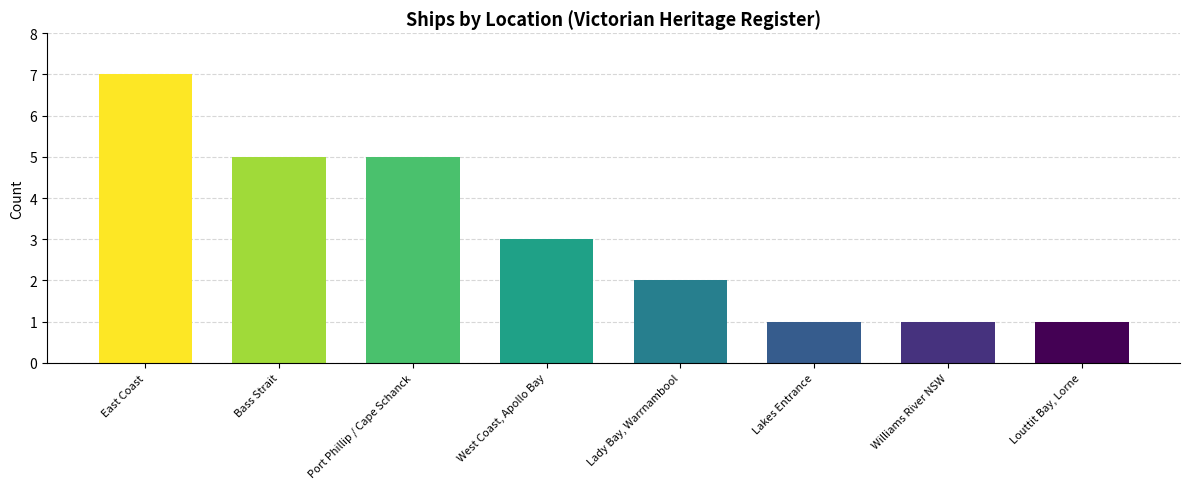

The chart shows a value of 2 at Lady Bay, Warrnambool. True or false?

True